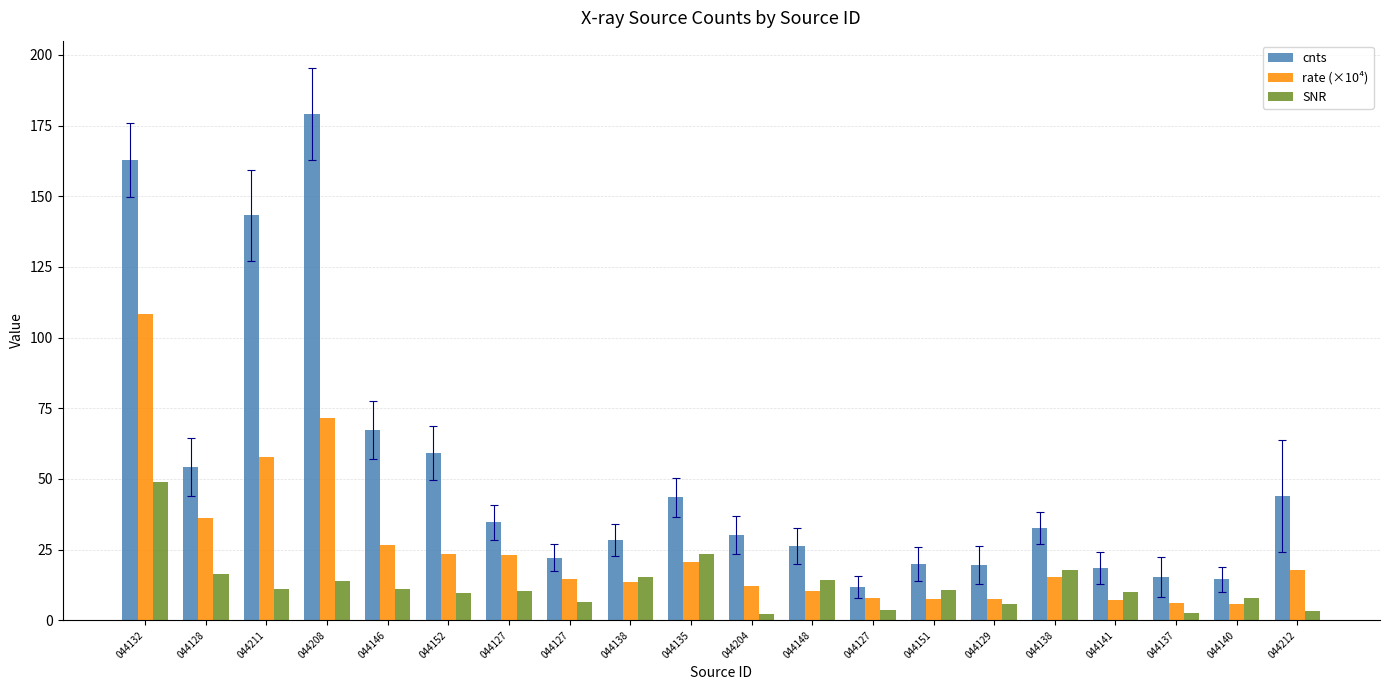

At how many categories does at least one series exceed 165?

1